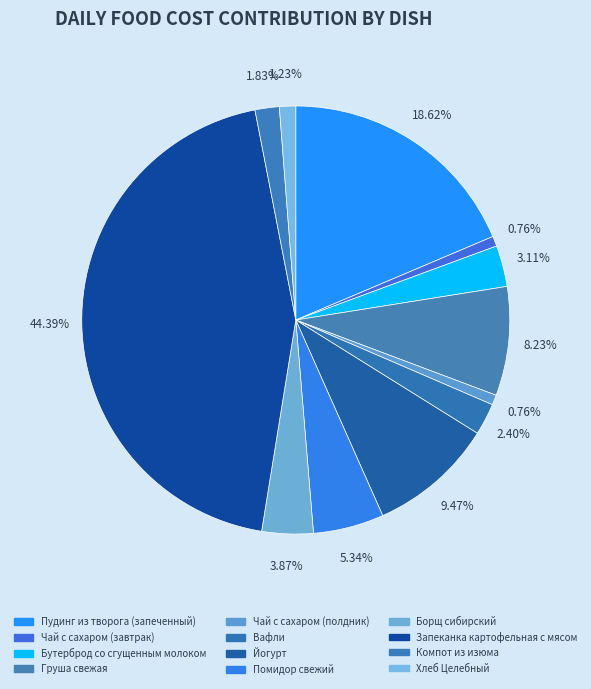

To the nearest percent, what percentage of the pie is Пудинг из творога (запеченный)?

19%